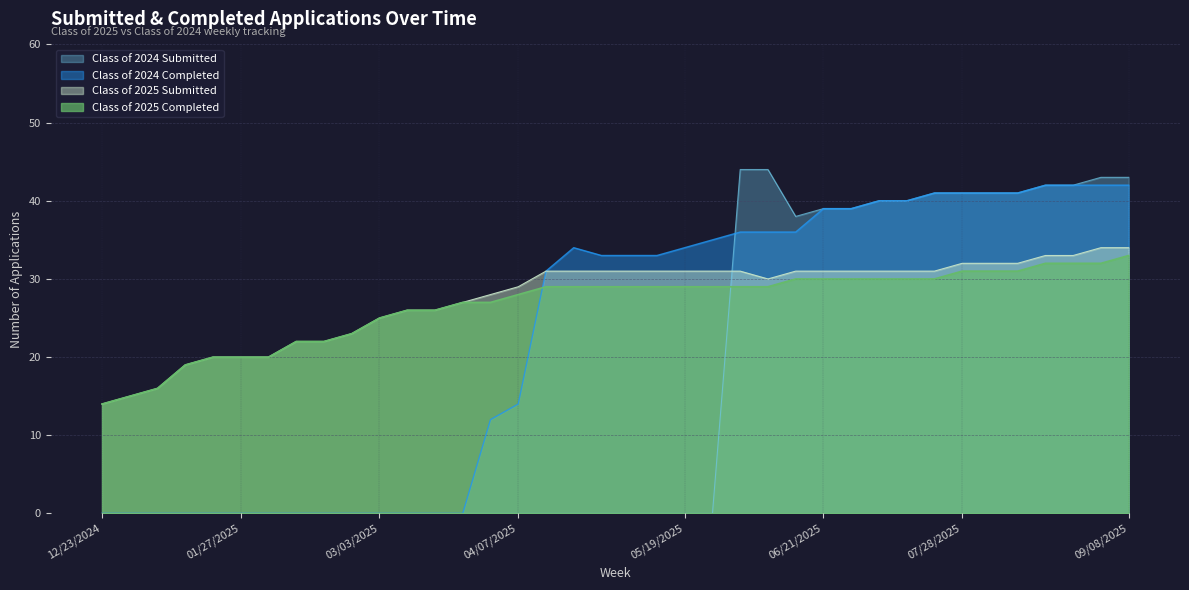

Which series ends up on top after the final intersection of Class of 2025 Completed and Class of 2024 Submitted?

Class of 2024 Submitted